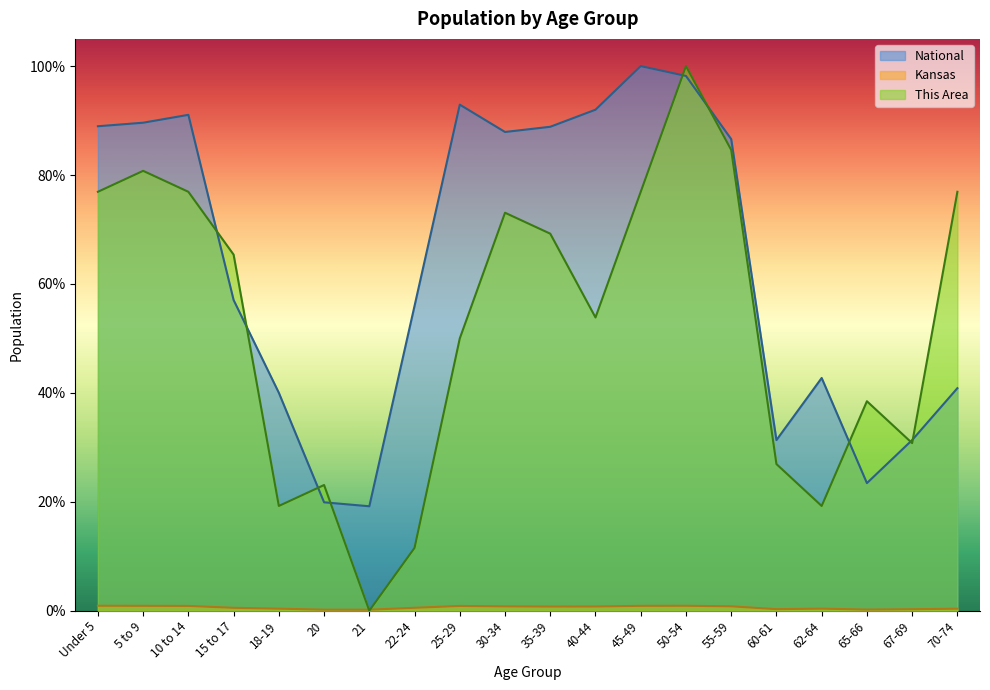

The Kansas series shows 0.8 at 55-59. True or false?

True